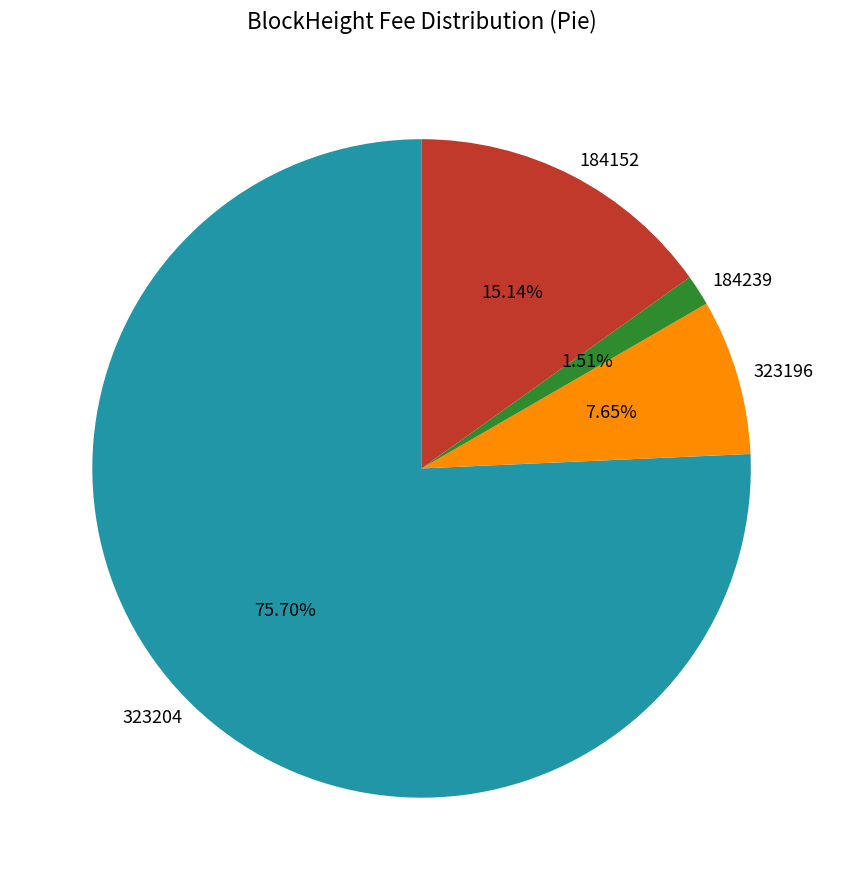

True or false: 323204 accounts for 76% of the total.

True